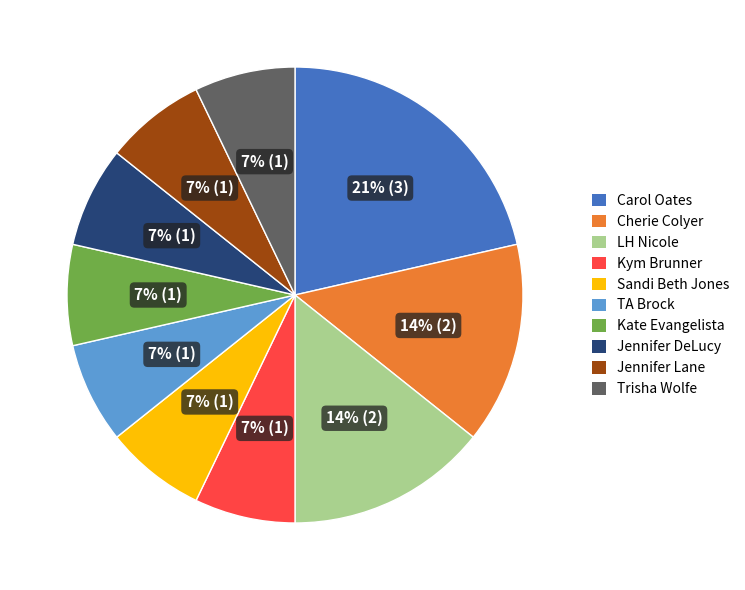

Which slice is the largest?

Carol Oates